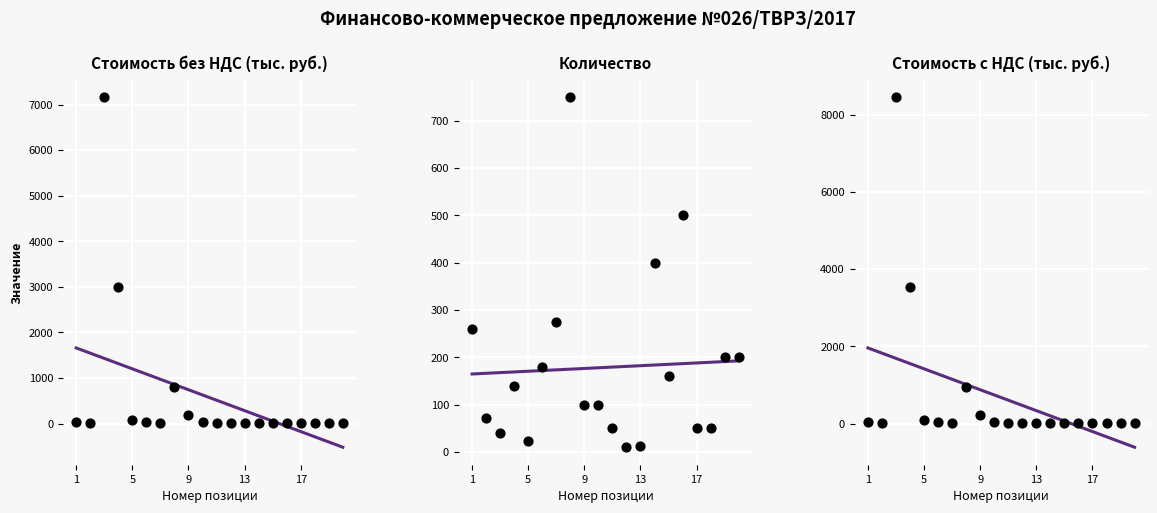

Which series contains the lowest Y value?

Стоимость без НДС